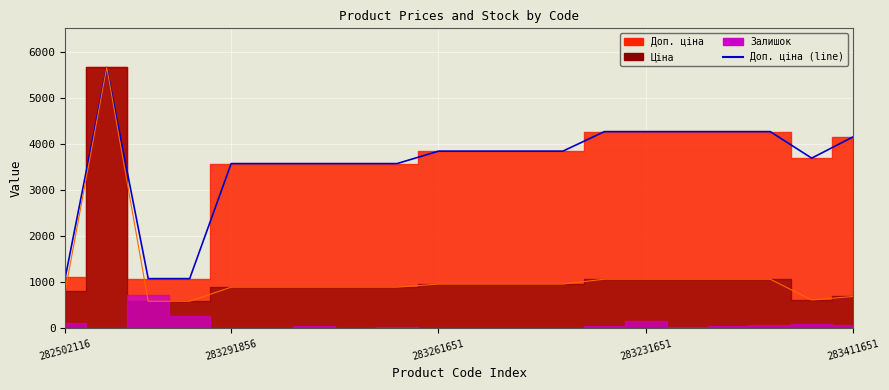

What is the maximum value shown in the chart?

5673.8